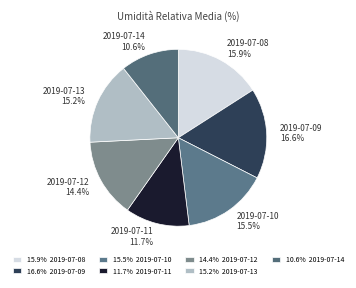

Count the number of slices in the pie.

7